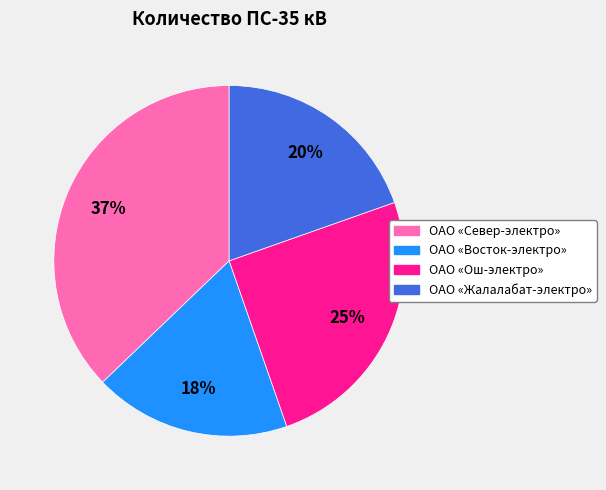

To the nearest percent, what is the difference between the ОАО «Жалалабат-электро» and ОАО «Ош-электро» slice percentages?

5%